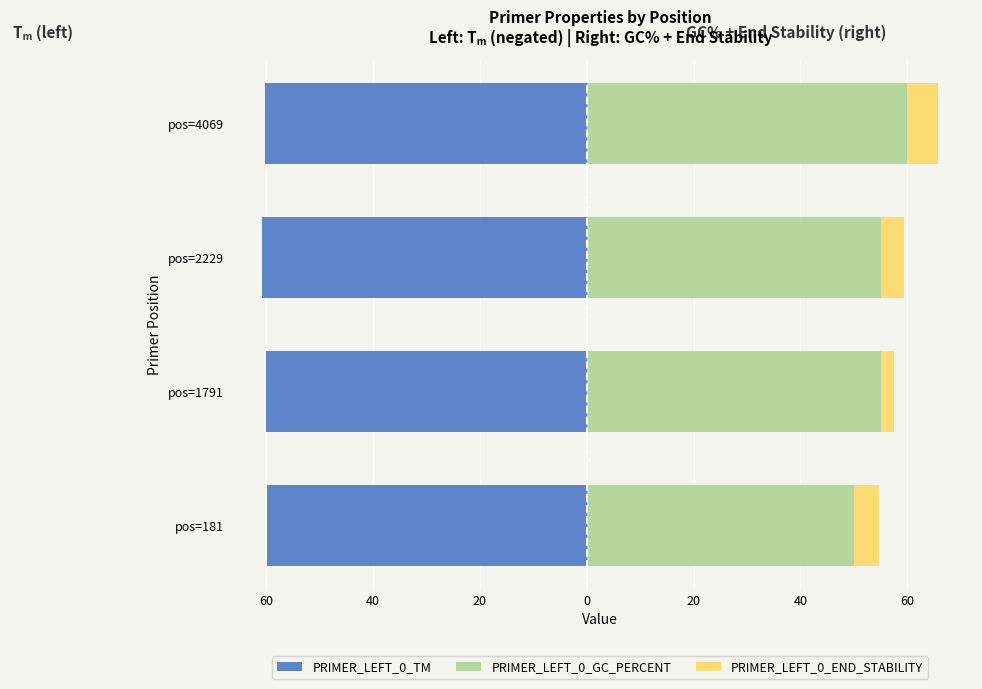

Reading right to left, extract all data points from this chart.

PRIMER_LEFT_0_TM: -60.1	-60.7	-60.0	-59.9
PRIMER_LEFT_0_GC_PERCENT: 60.0	55.0	55.0	50.0
PRIMER_LEFT_0_END_STABILITY: 5.8	4.4	2.6	4.7